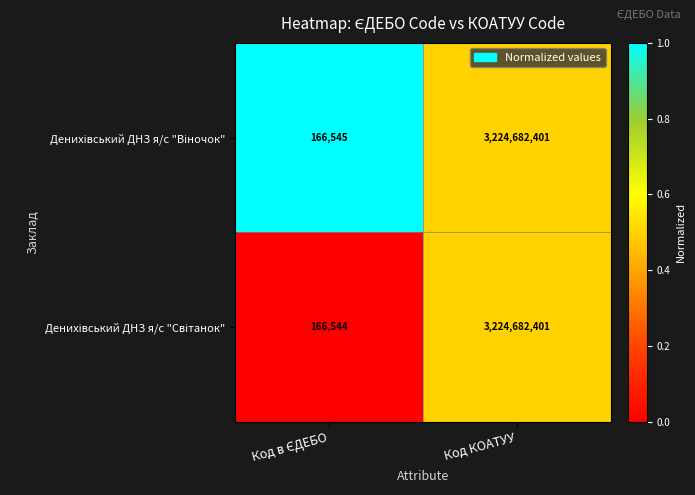

What is the greatest value displayed?

3224682401